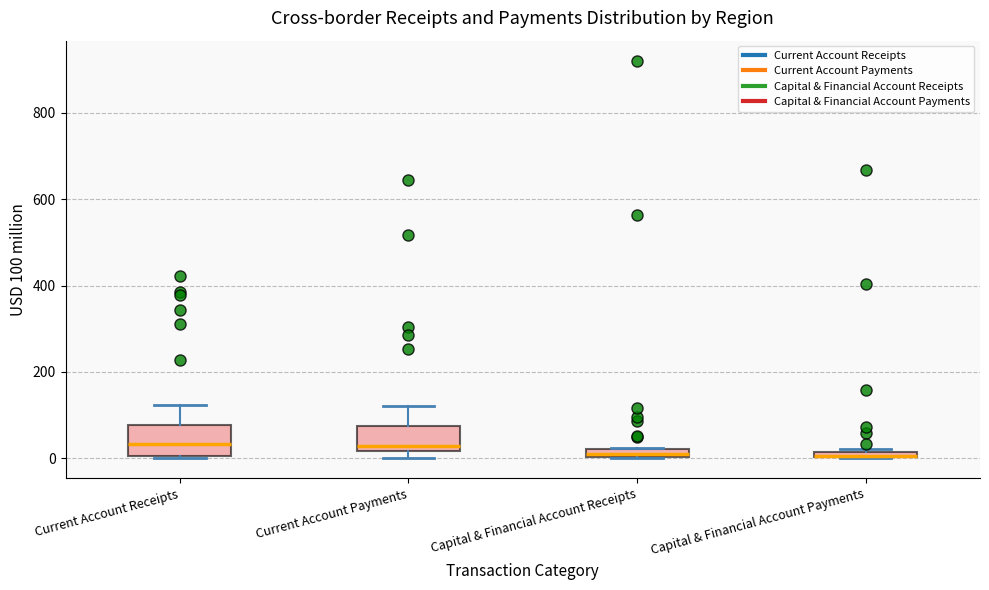

Where is the lower edge of the box for Capital & Financial Account Receipts on the y-axis? The values are not printed on the chart, so give them approximately, as read against the axis.

0